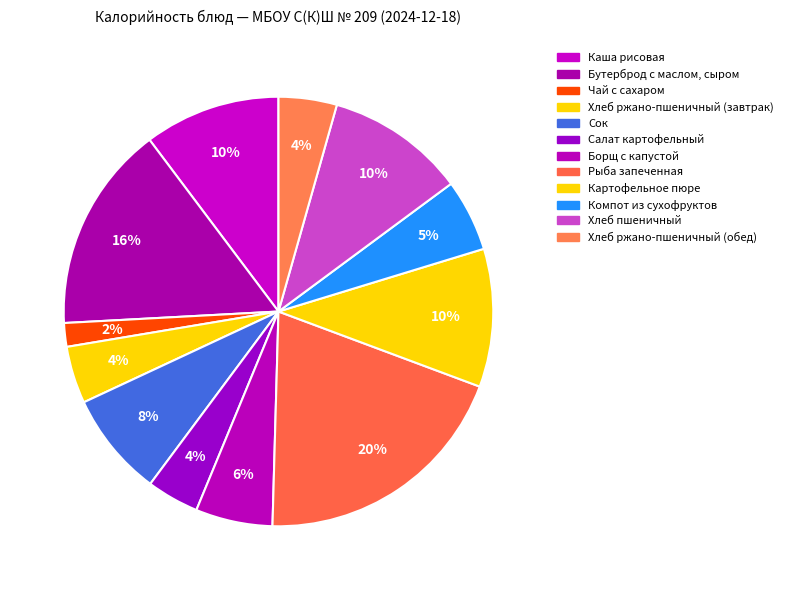

Which category has the smallest portion of the pie?

Чай с сахаром